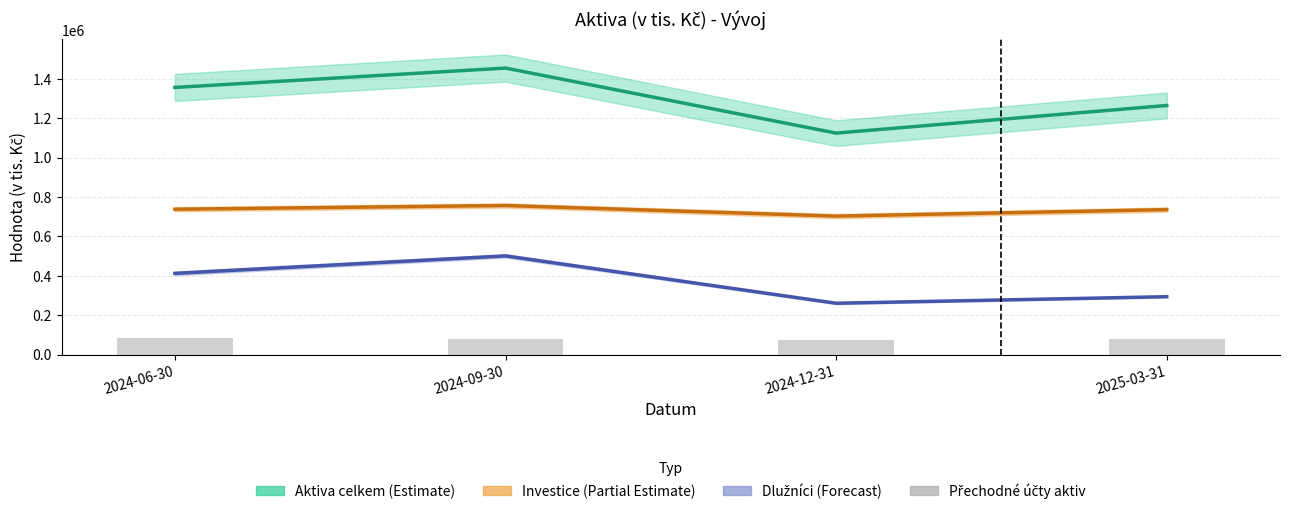

What position from the right is 2024-06-30?

4